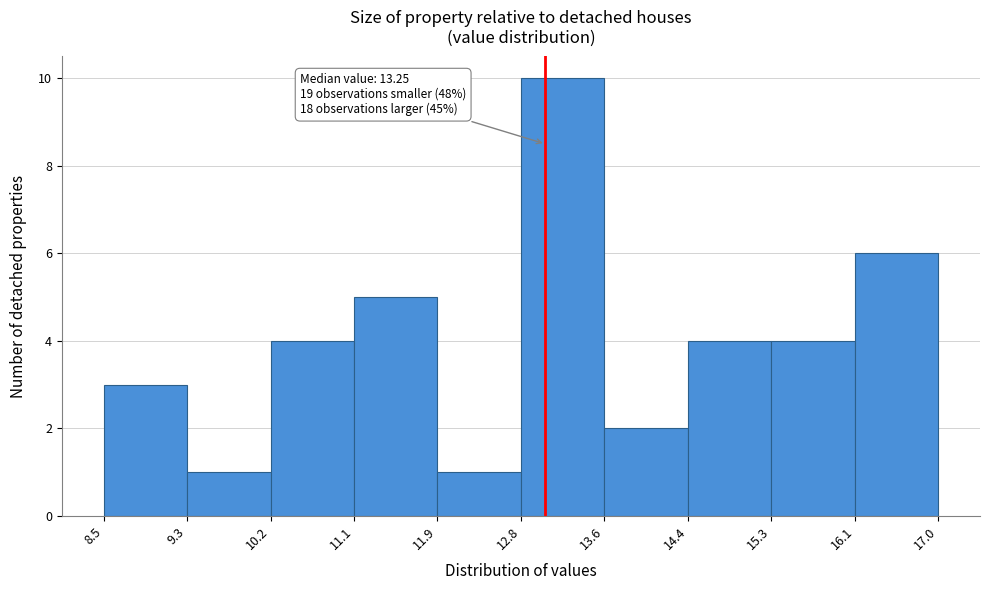

Which range on the x-axis has the tallest bar?

12.8 to 13.6